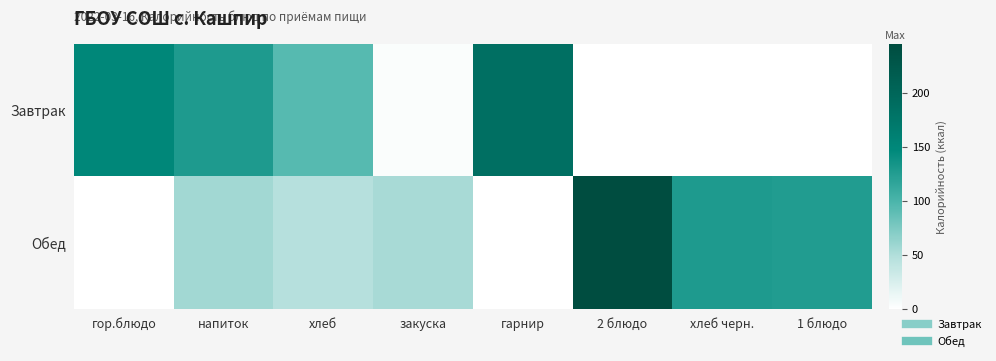

What is the total value across all series at хлеб?

139.8